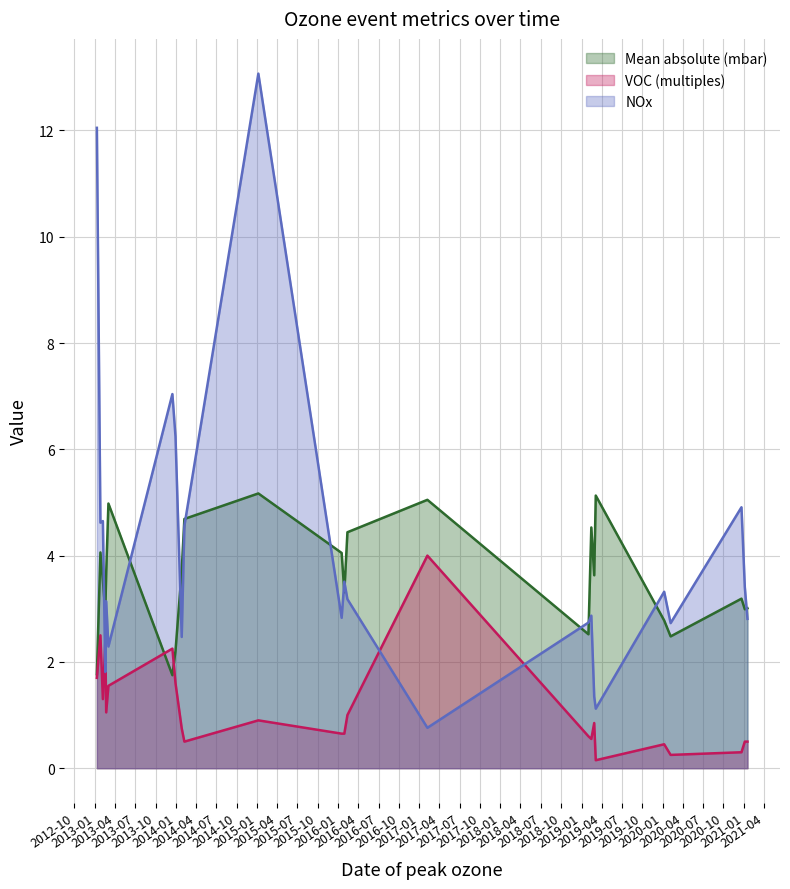

Reading right to left, list all the values displayed in this chart.

Mean absolute (mbar): 5.0	3.0	3.0	2.5	2.8	3.2	5.1	3.6	4.5	2.5	5.0	4.4	3.3	4.0	5.2	4.7	3.7	3.7	3.0	3.5	4.1	1.8	2.2	1.8
VOC (multiples): 1.6	0.5	0.5	0.2	0.5	0.3	0.1	0.8	0.6	0.6	4.0	1.0	0.7	0.7	0.9	0.5	0.8	1.1	2.4	1.3	2.5	1.7	1.6	2.2
NOx: 2.3	2.8	3.4	2.7	3.3	4.9	1.1	1.4	2.9	2.7	0.8	3.2	3.5	2.8	13.1	4.6	2.5	3.1	1.8	4.7	4.6	12.1	6.2	7.0